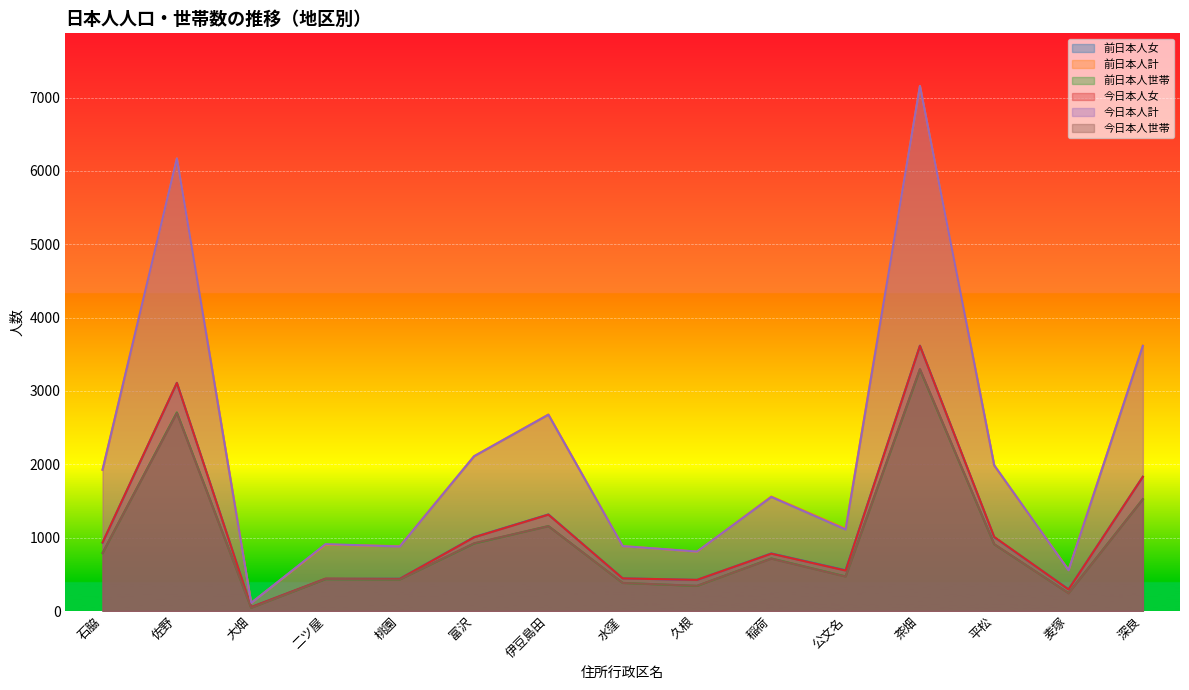

List the labels in order of 今日本人女 value, smallest first.

大畑, 麦塚, 久根, 桃園, 二ツ屋, 水窪, 公文名, 稲荷, 石脇, 富沢, 平松, 伊豆島田, 深良, 佐野, 茶畑